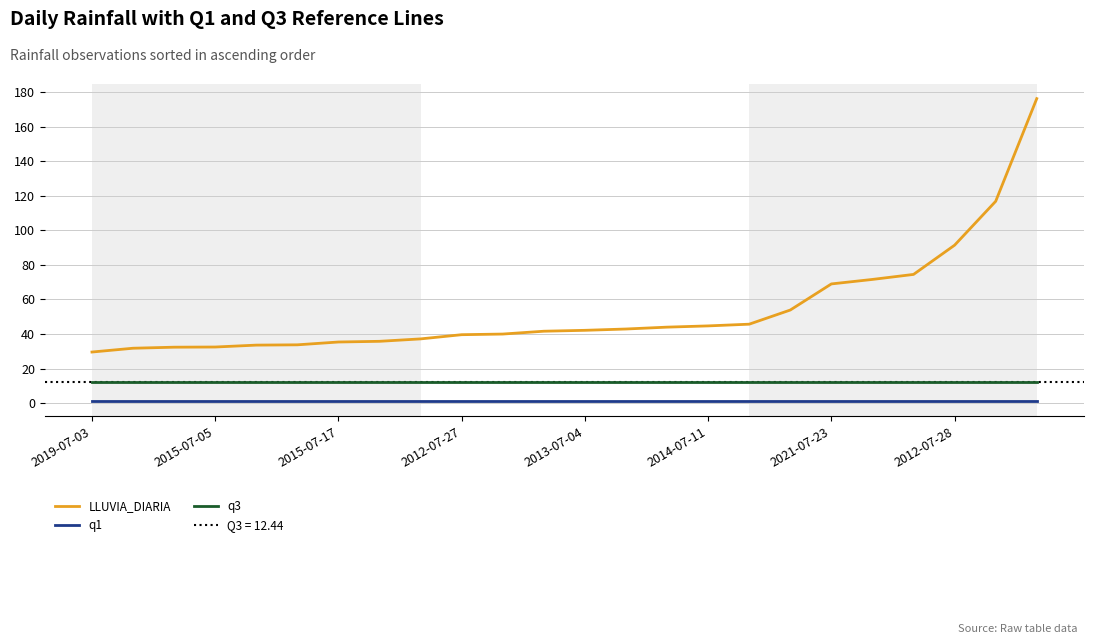

The q3 series shows 12.4 at 2019-07-03. True or false?

True